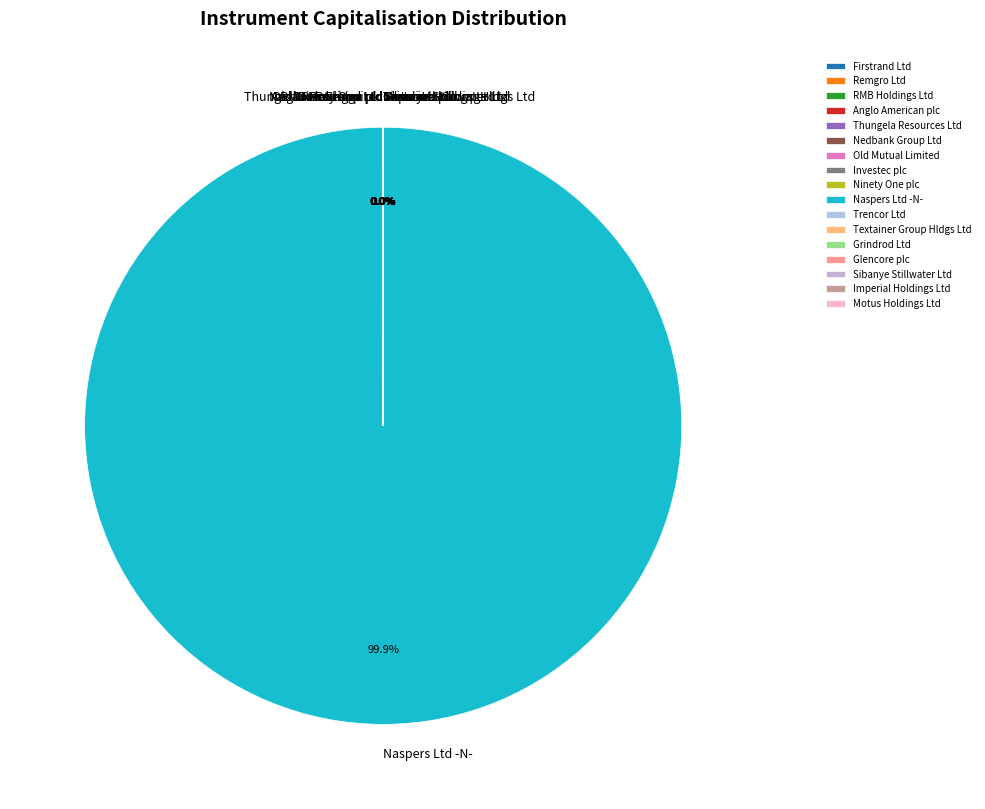

Which slice is the largest?

Naspers Ltd -N-